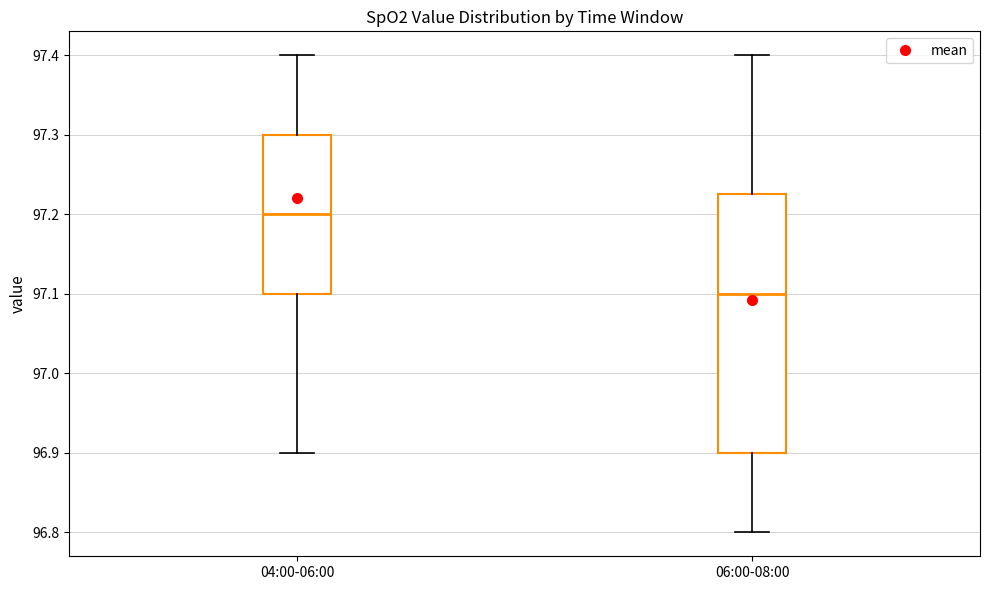

Which box has the lowest median line?

06:00-08:00